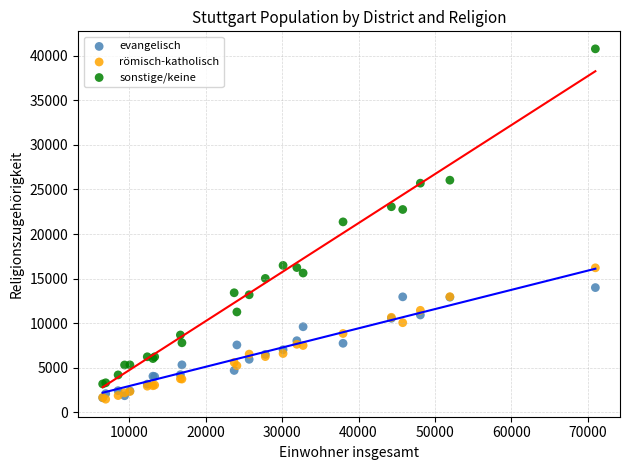

Which series reaches the maximum Y coordinate?

sonstige/keine